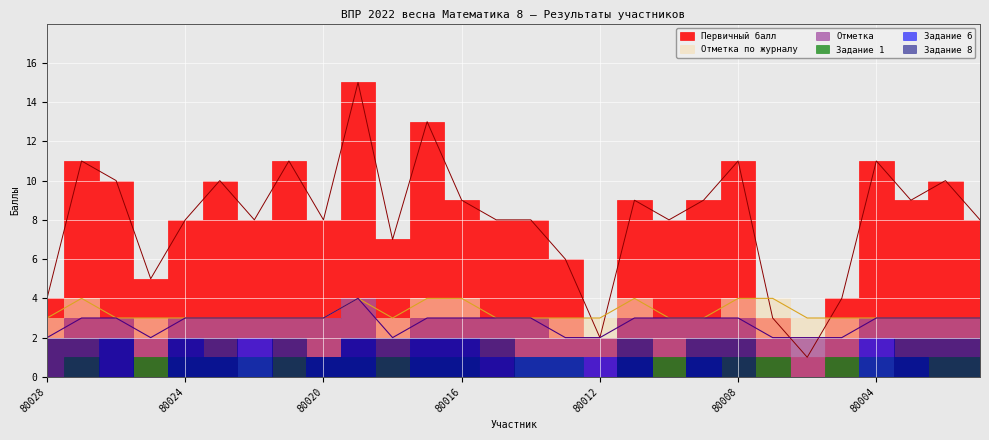

At which category does Первичный балл reach its first local peak?

80027